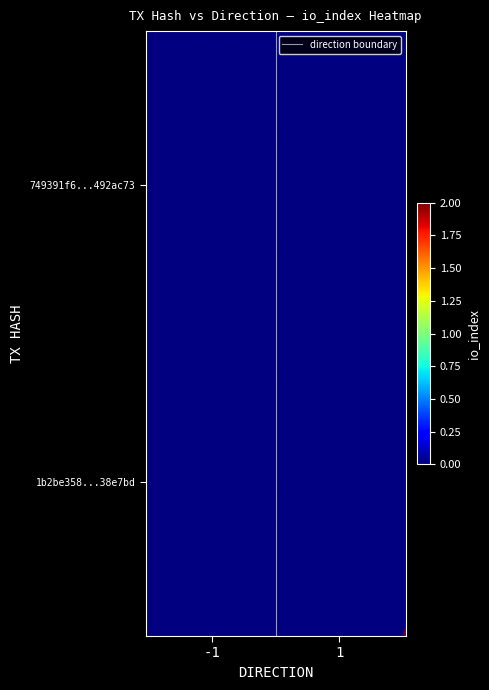

List the series in order of their overall mean, lowest first.

749391f6c32045f1d5427a650e4bfec0492ac73, 1b2be3587b5473bfe11e59dc658cebb3d38e7bd